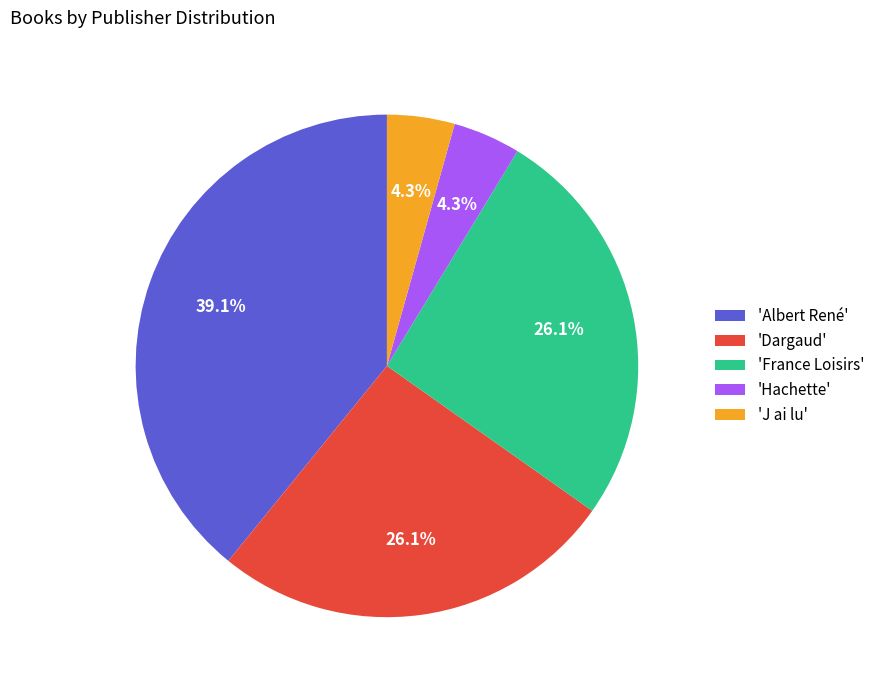

Does 'France Loisirs' represent more than half of the total?

No